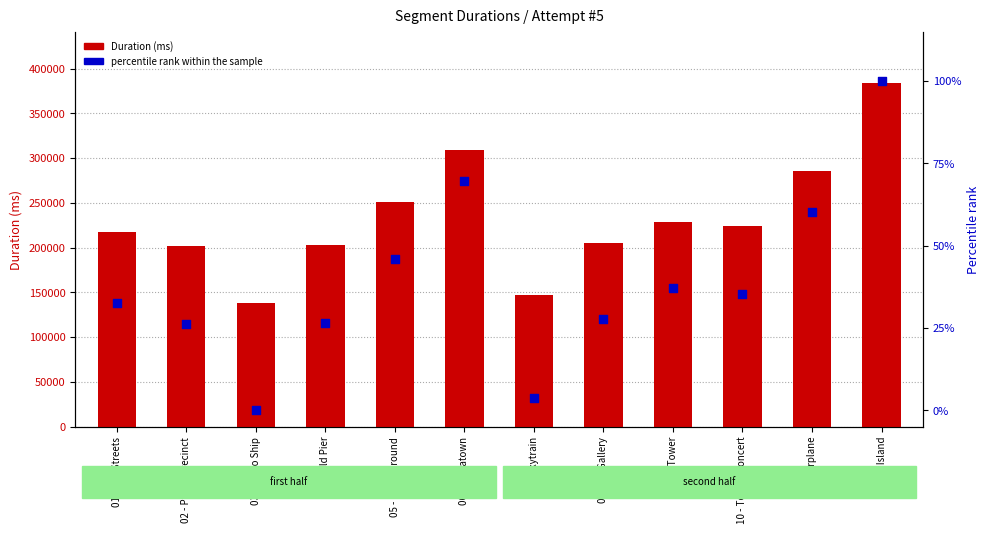

Is the value of Duration (ms) at 12 - Y Island greater than the value of percentile rank within the sample at 04 - Old Pier?

Yes